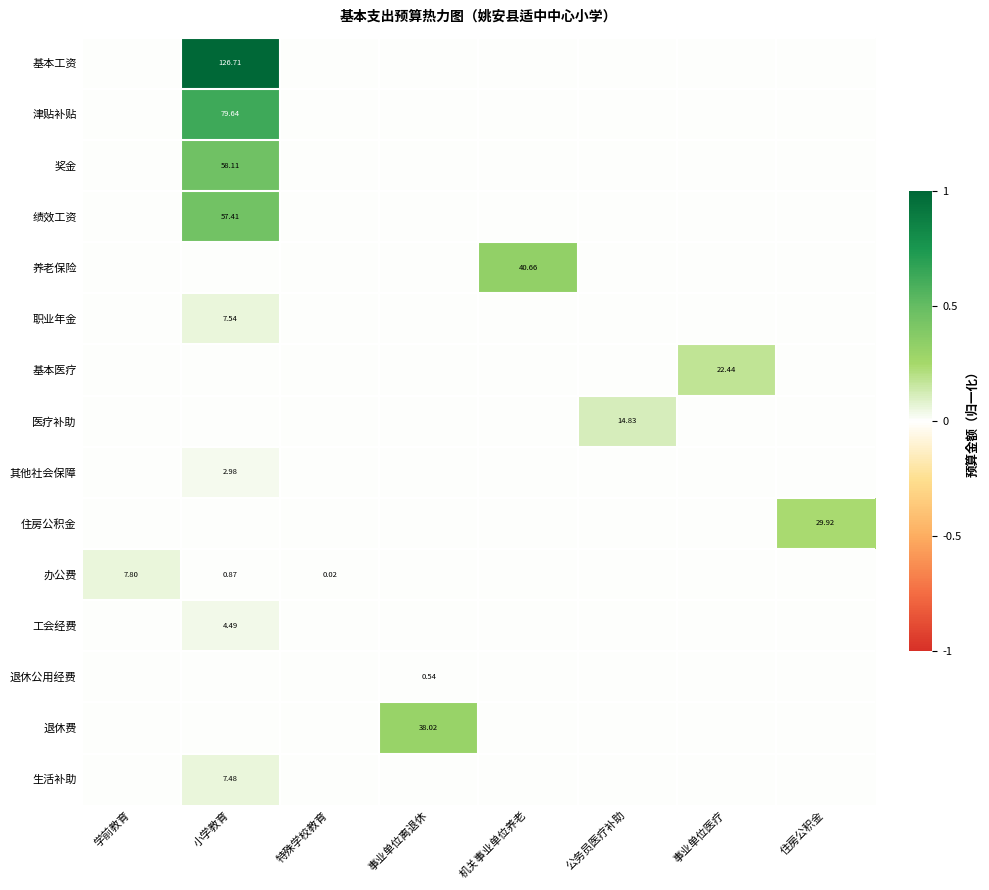

The 办公费 series shows 0.0 at 事业单位医疗. True or false?

False